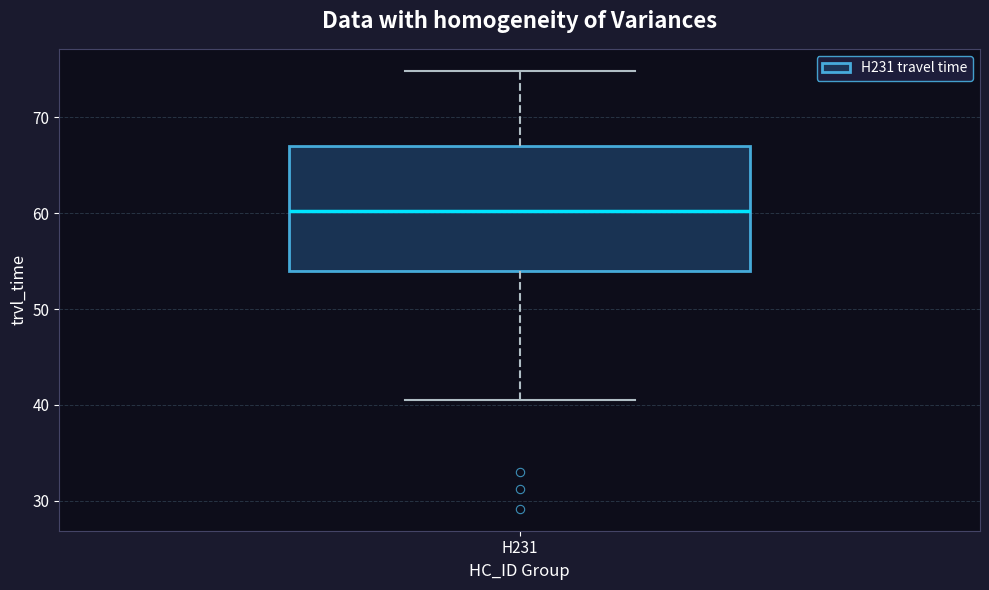

Transcribe this box plot: give where the median line is, the range the box spans, and where the two whiskers end, as read against the y-axis. The values are not printed on the chart, so give them approximately, as read against the axis.

median 60, box 54 to 67, whiskers 41 to 75